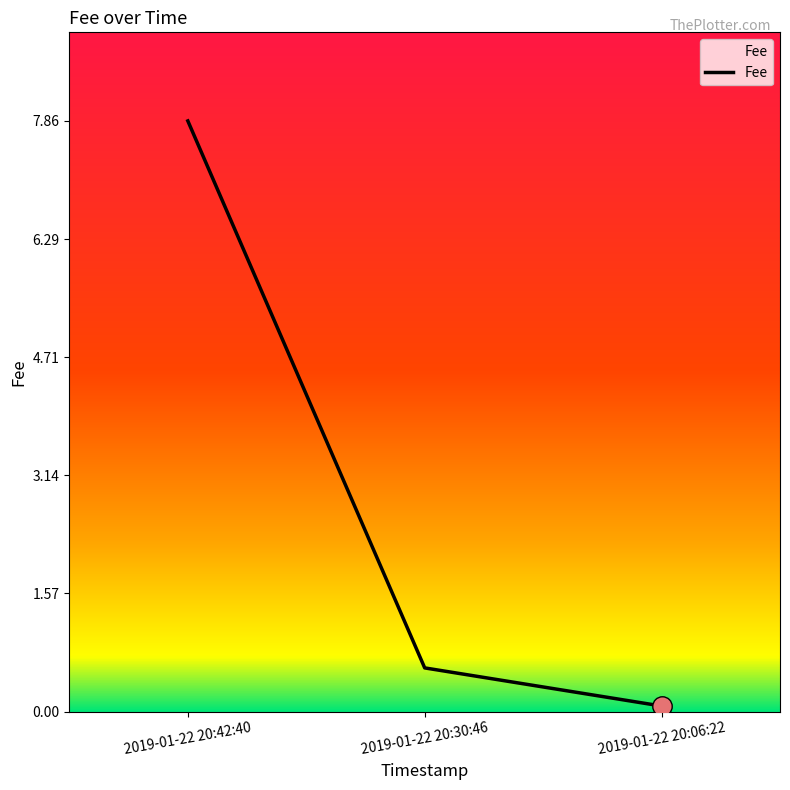

What is the approximate value at 2019-01-22 20:06:22?

0.1